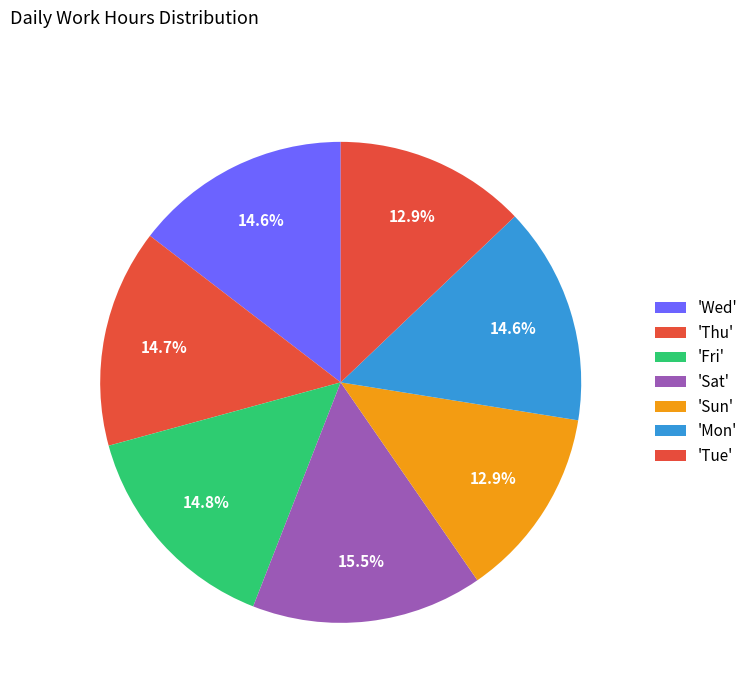

How many slices are in this pie chart?

7